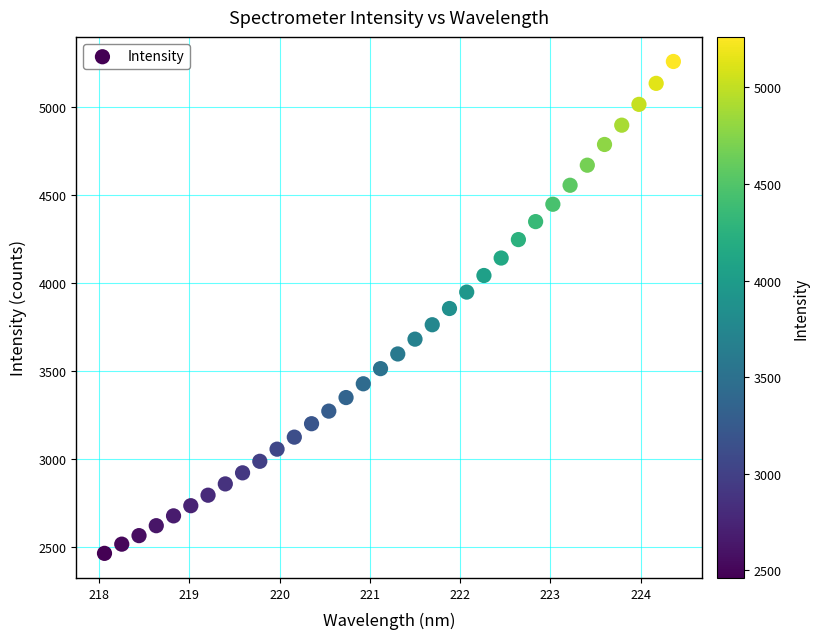

What is the range of X values (max minus min)?

6.3